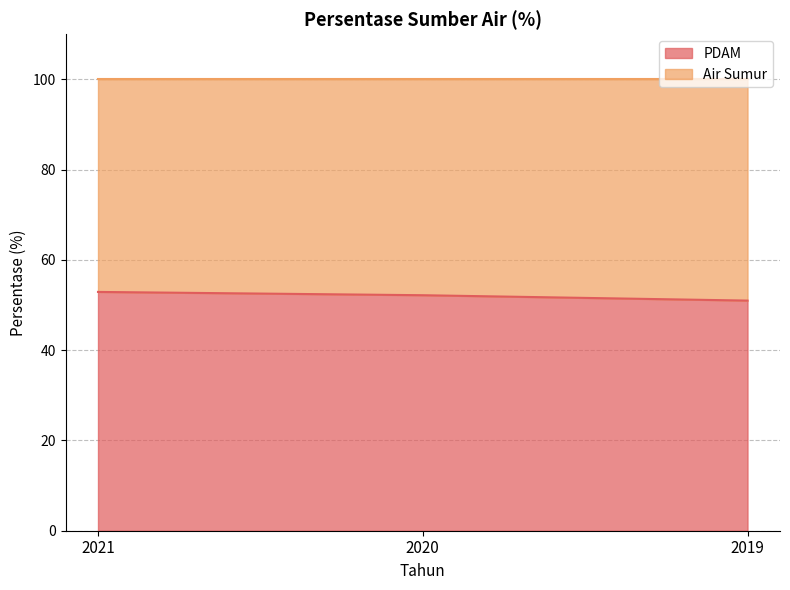

Reading right to left, transcribe all the data shown in this chart.

2019=51.0	2020=52.2	2021=52.9